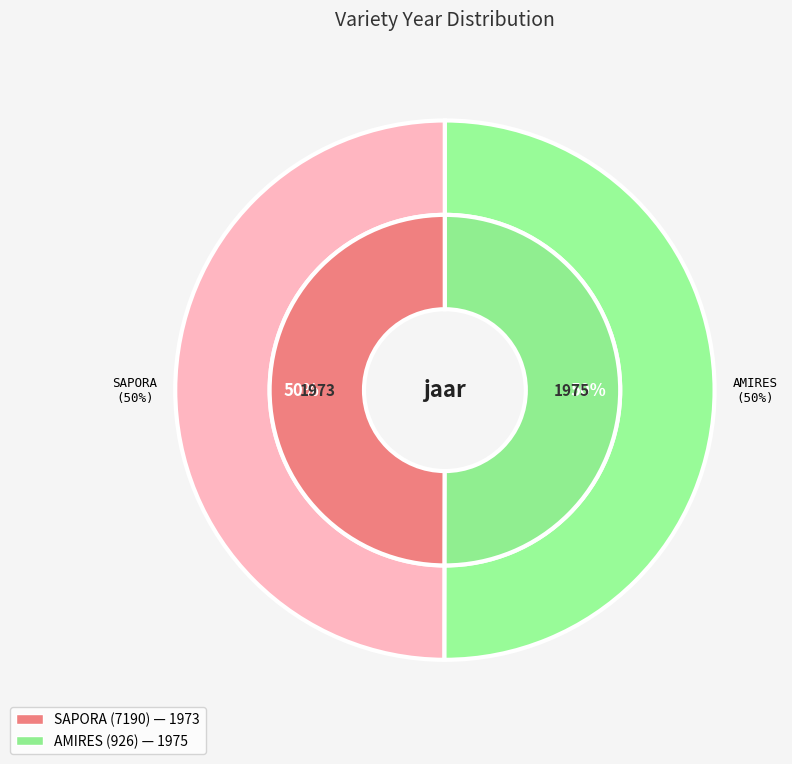

Count the number of slices in the pie.

2